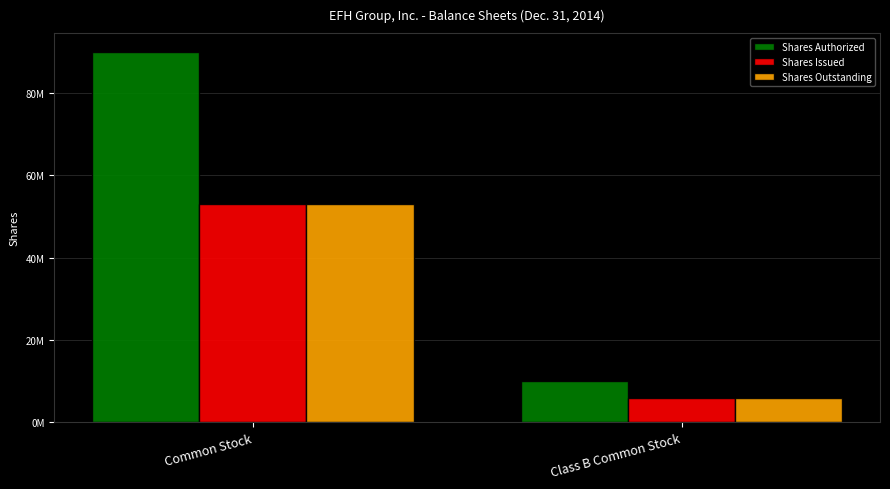

Rank the series at Common Stock from lowest to highest value.

Shares Issued, Shares Outstanding, Shares Authorized